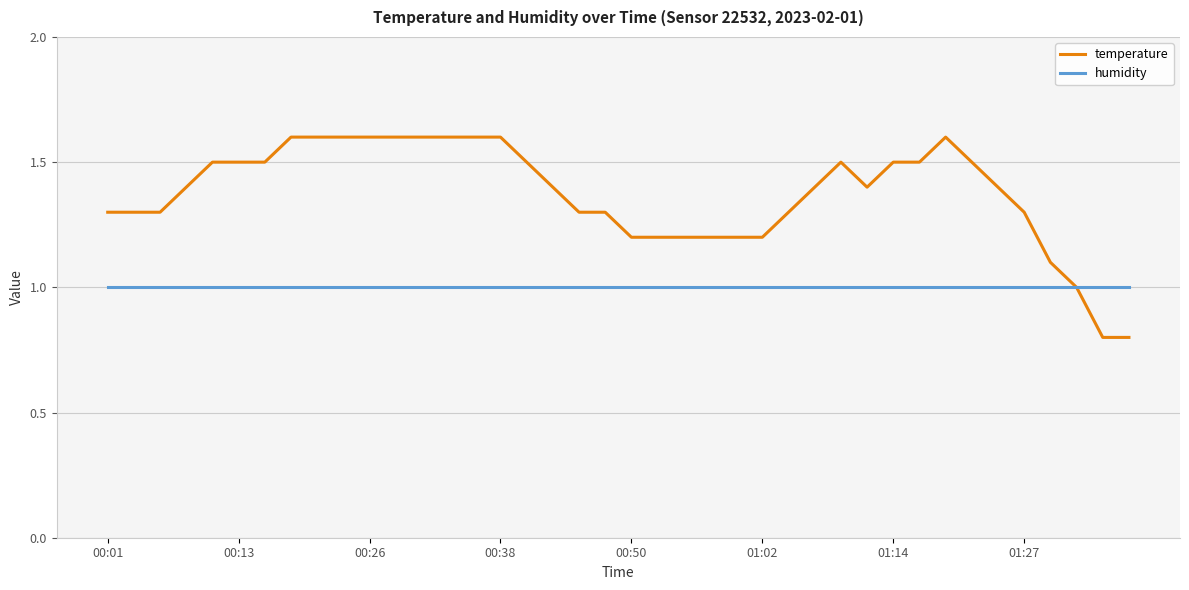

How many series are shown in this chart?

2